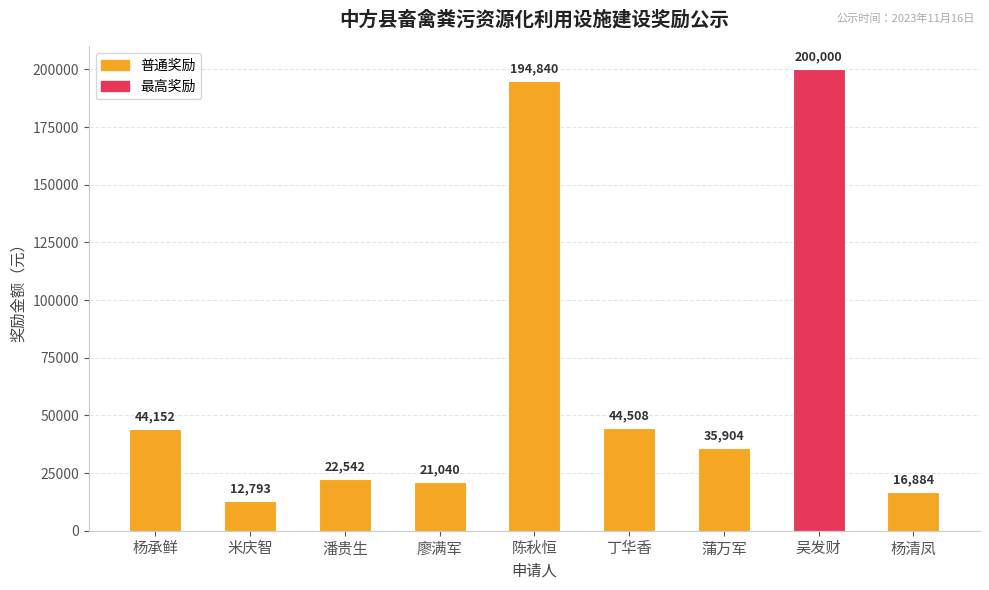

True or false: the data shows 44152 at 杨承鲜.

True